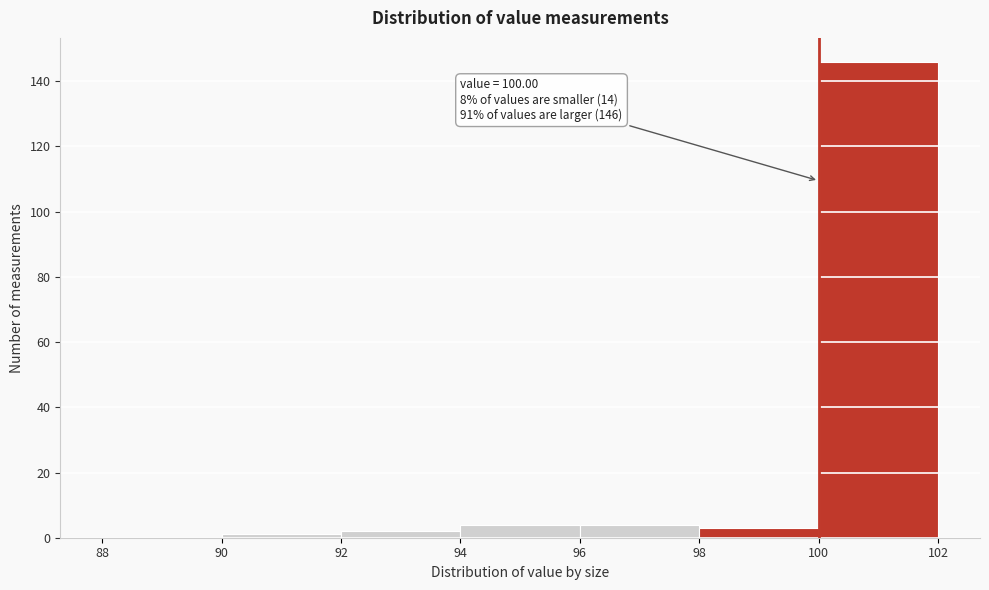

Over which range of the x-axis is the bar tallest?

100 to 102